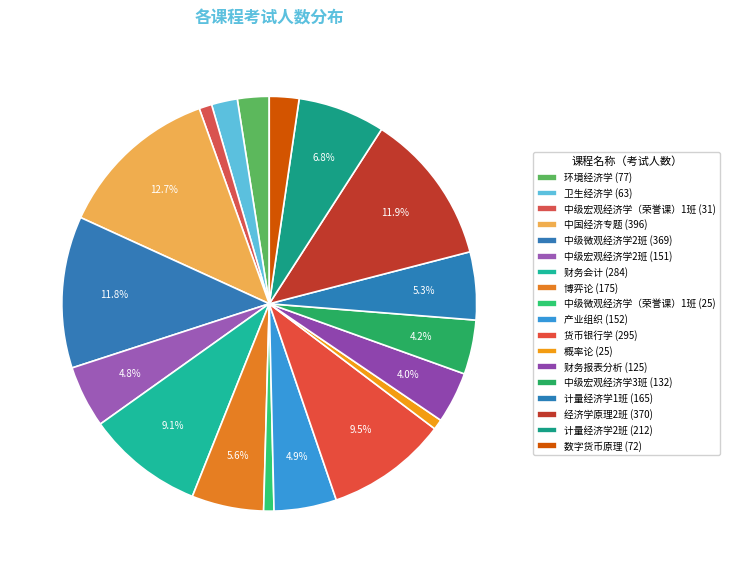

Count the number of slices in the pie.

18